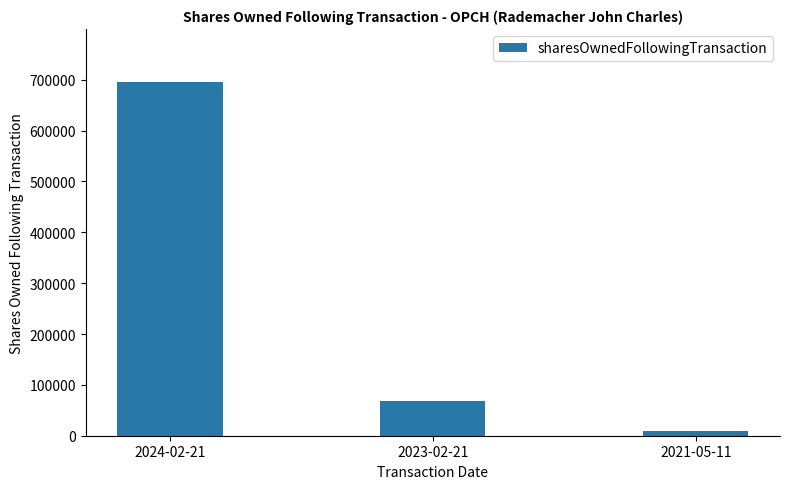

At which label does the data first exceed 68889?

2024-02-21